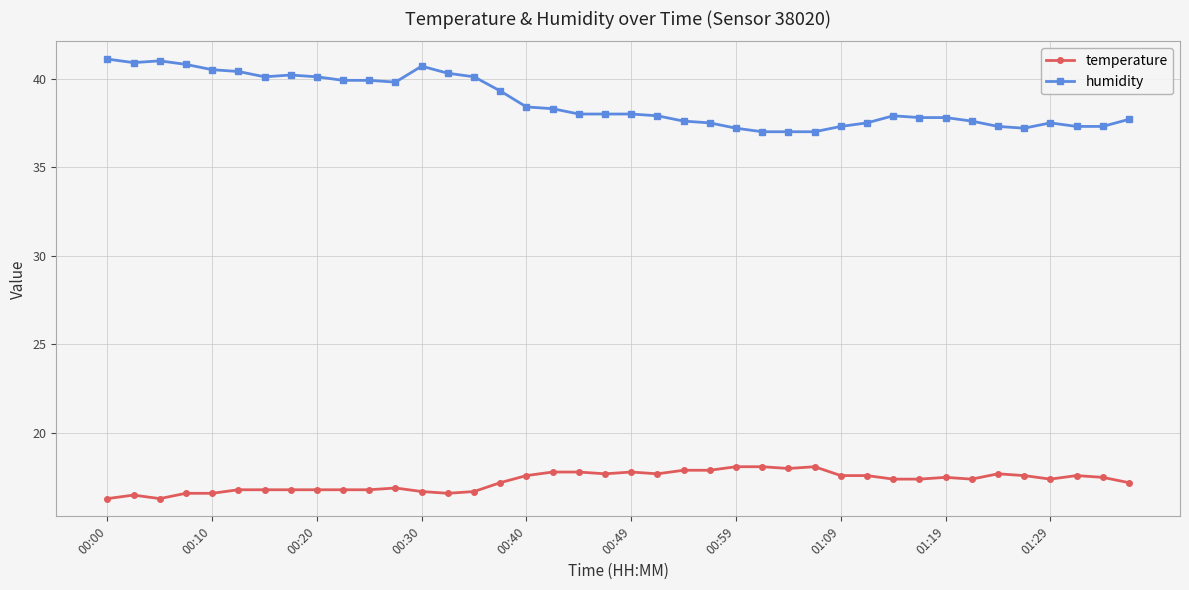

True or false: temperature and humidity intersect in this chart.

False